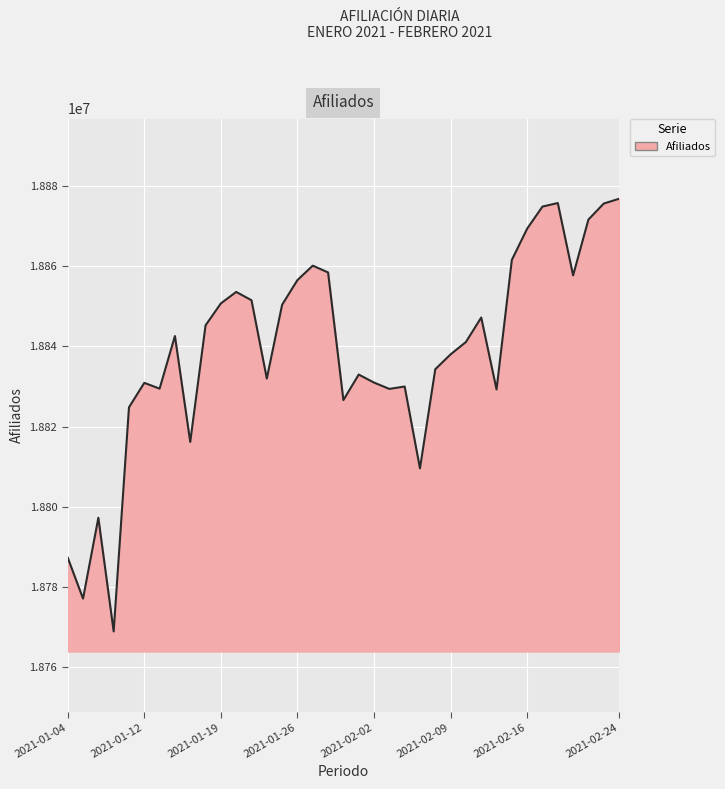

What is the minimum value shown in the chart?

18768982